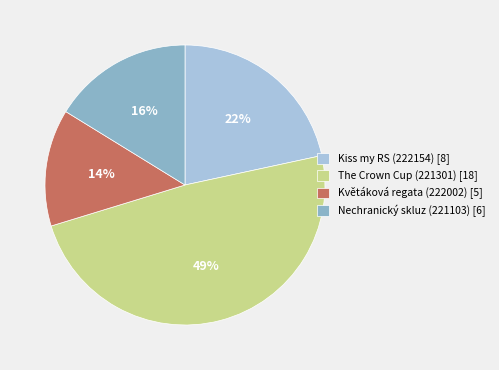

Which slice is the smallest?

Květáková regata (222002)